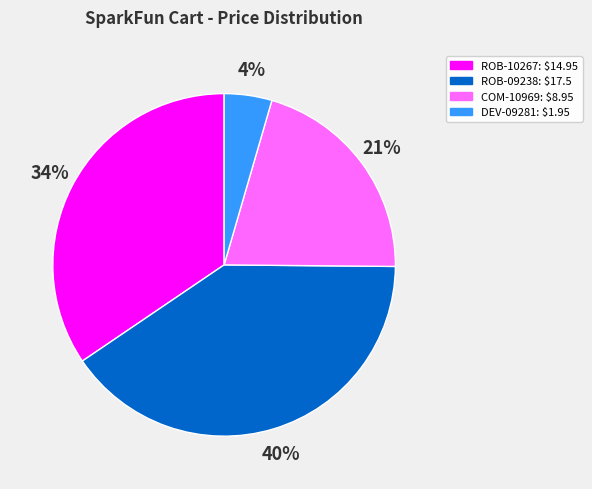

How many slices are in this pie chart?

4